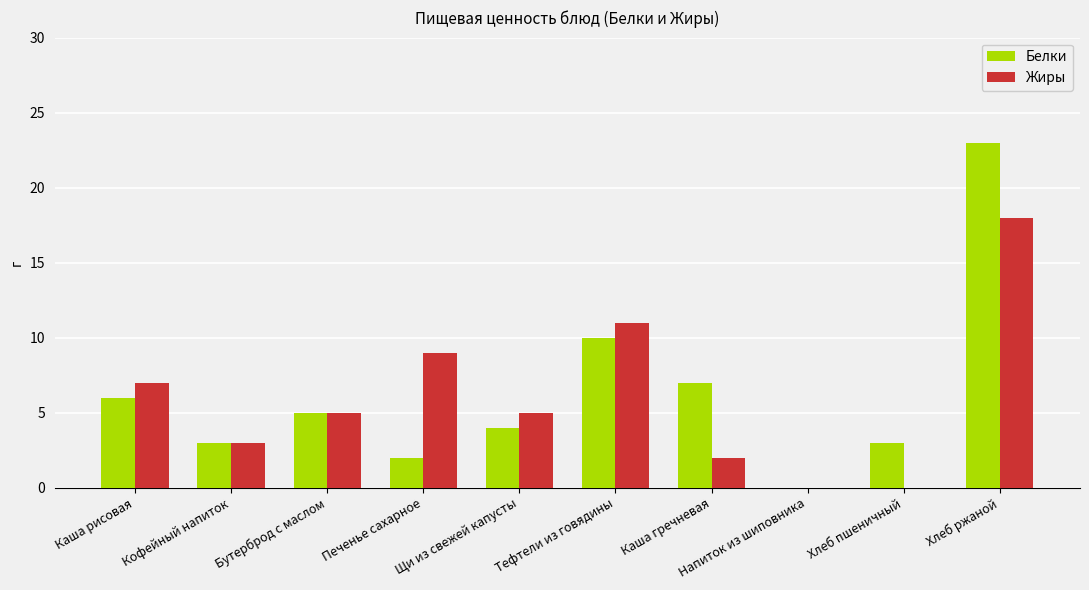

What are all the series names shown in the legend?

Белки, Жиры